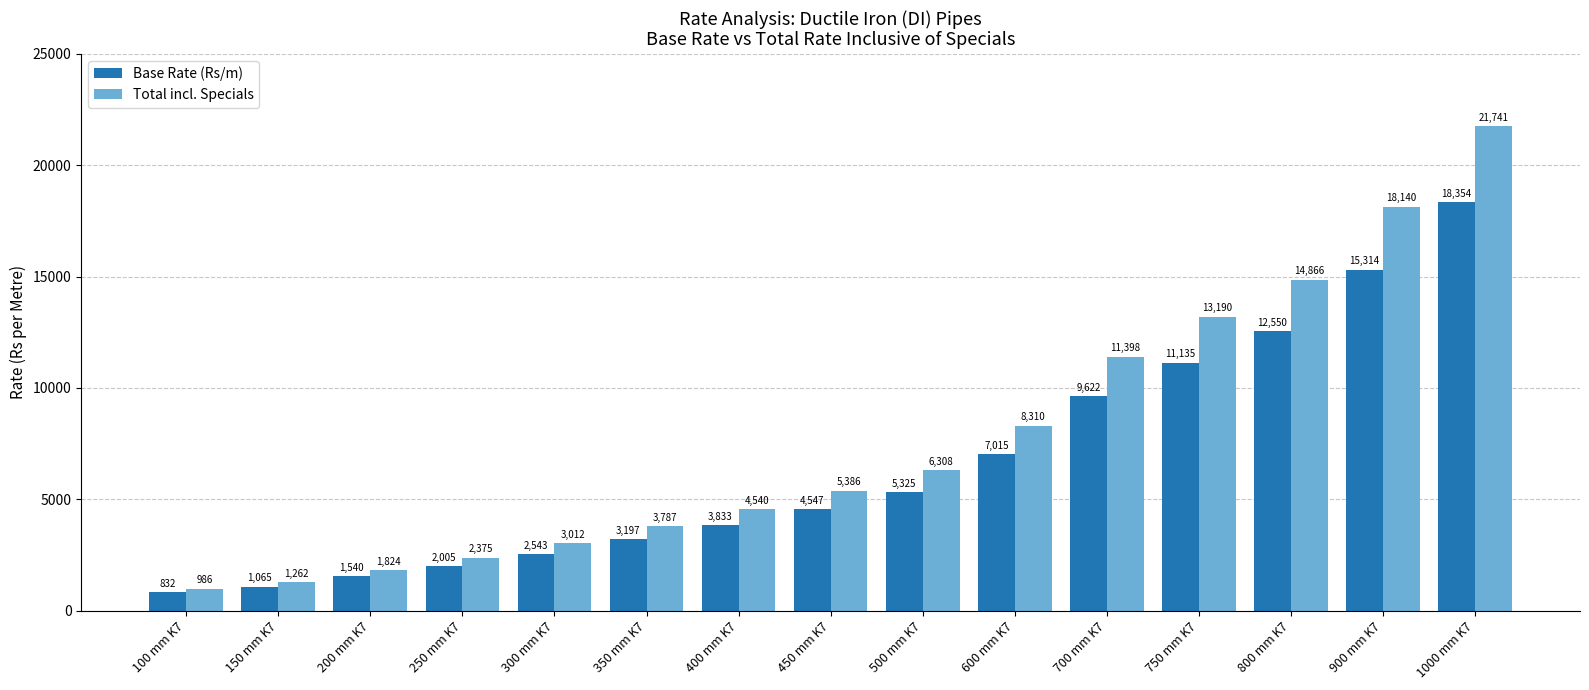

What is the average value of the Total incl. Specials series?

7808.3